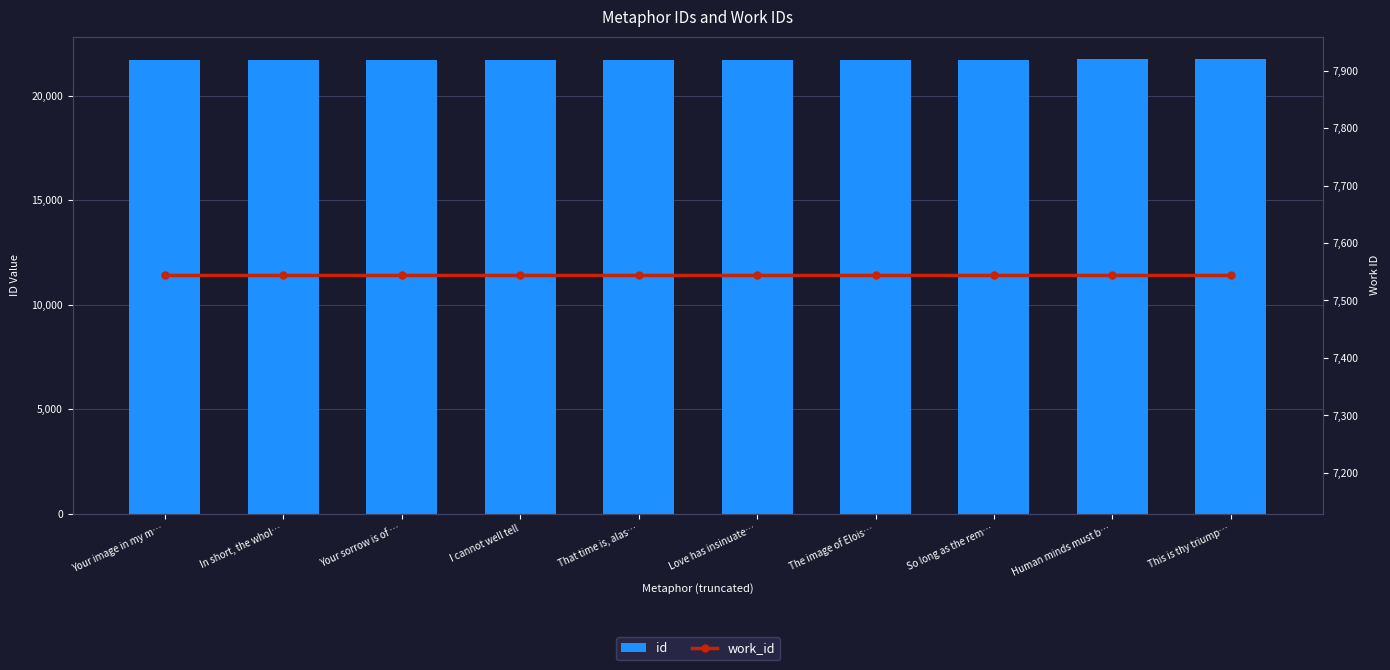

What is the difference between the id values at That time is, alas… and Your sorrow is of …?

5